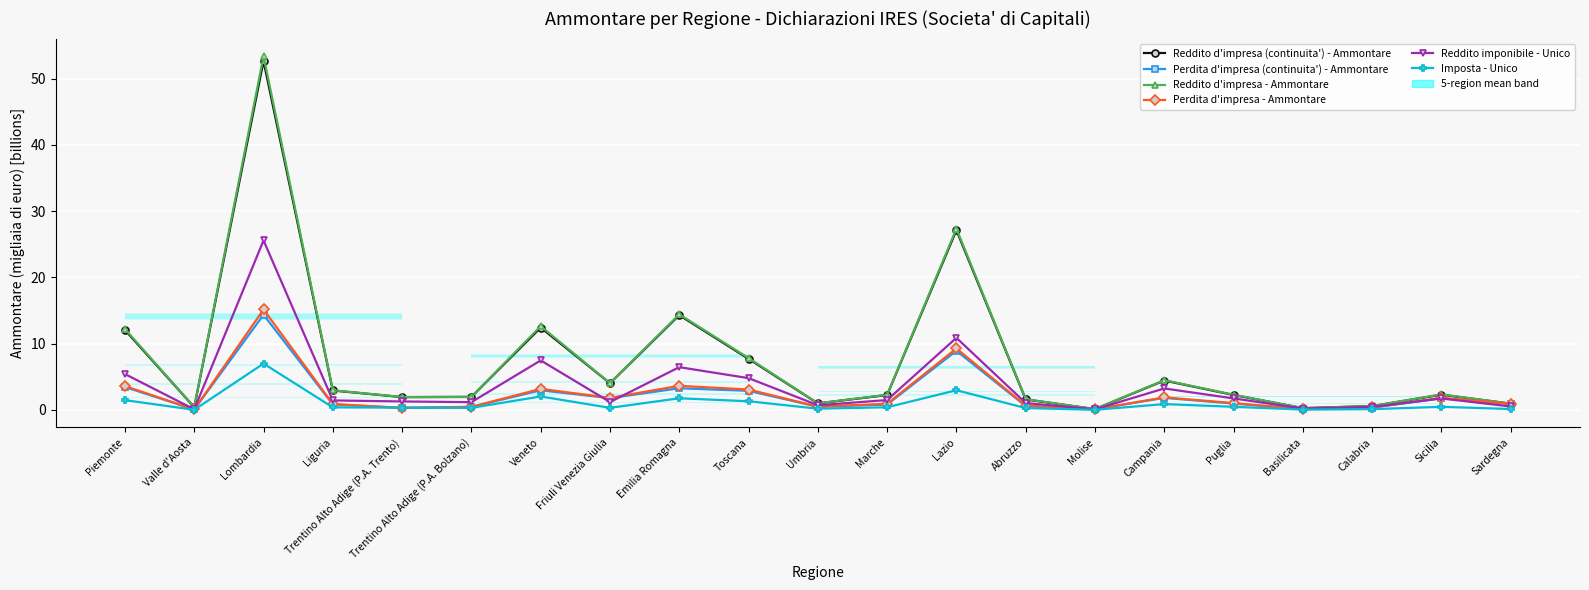

At Veneto, list the series in order from smallest to largest.

Imposta - Unico, Perdita d'impresa (continuita') - Ammontare, Perdita d'impresa - Ammontare, Reddito imponibile - Unico, Reddito d'impresa (continuita') - Ammontare, Reddito d'impresa - Ammontare